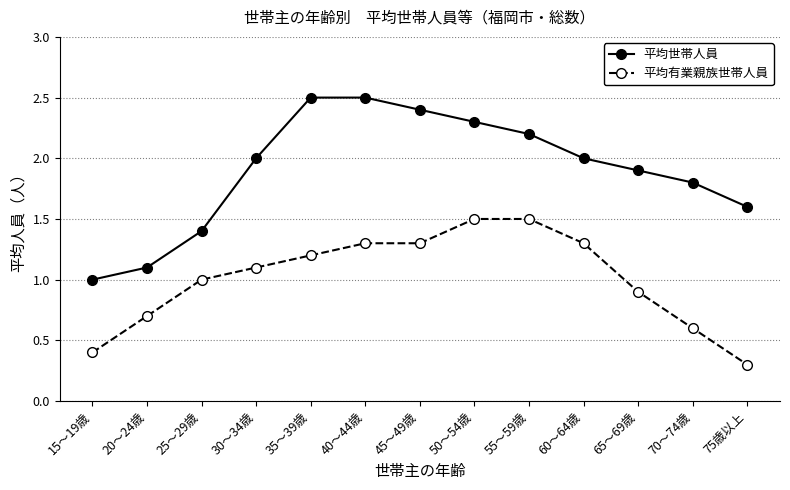

The value of 平均世帯人員 at 70～74歳 is 2.5. True or false?

False